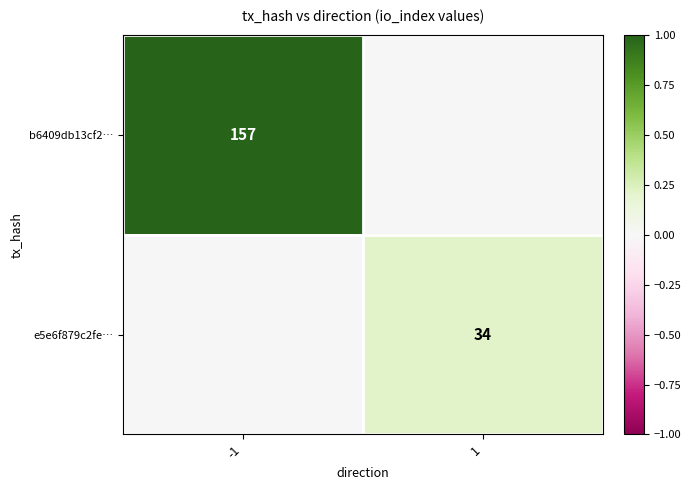

Is the value of b6409db13cf2… at -1 greater than the value of e5e6f879c2fe… at 1?

Yes